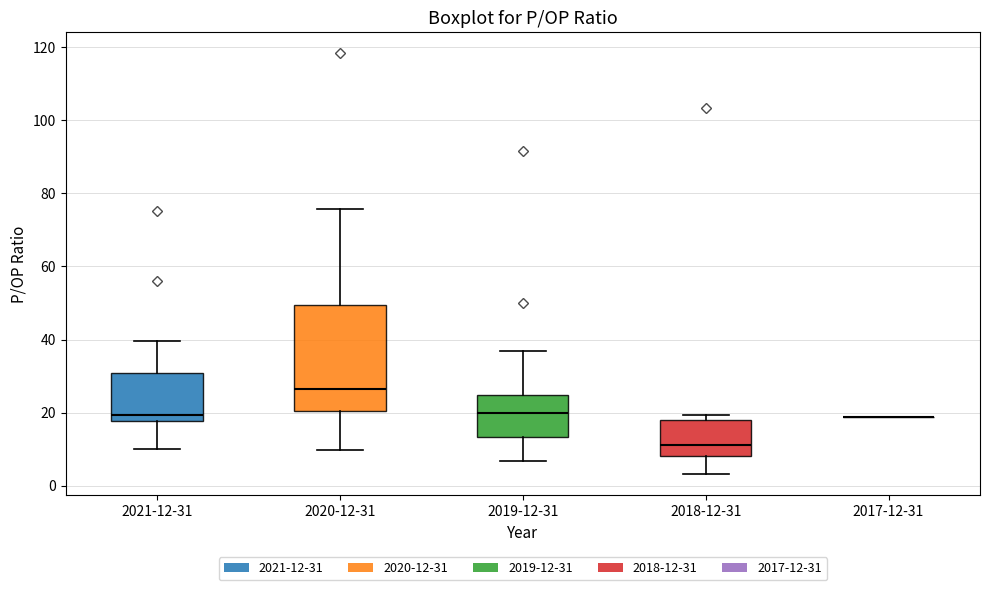

Reading left to right, read every box against the y-axis: the position of its median line, the range the box covers, and the ends of its whiskers. The values are not printed on the chart, so give them approximately, as read against the axis.

2021-12-31: median 20, box 18 to 30, whiskers 10 to 40
2020-12-31: median 26, box 20 to 50, whiskers 10 to 76
2019-12-31: median 20, box 14 to 24, whiskers 6 to 36
2018-12-31: median 12, box 8 to 18, whiskers 4 to 20
2017-12-31: box collapsed to a line at 18, whiskers 18 to 18